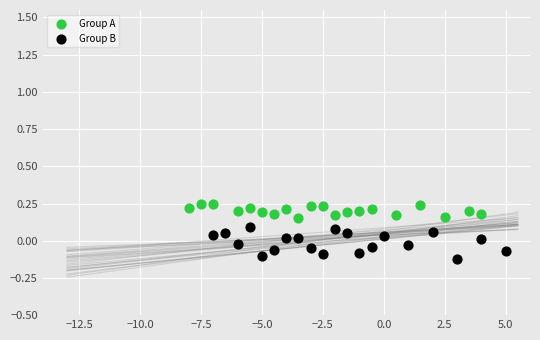

Which series reaches the minimum Y coordinate?

Group B